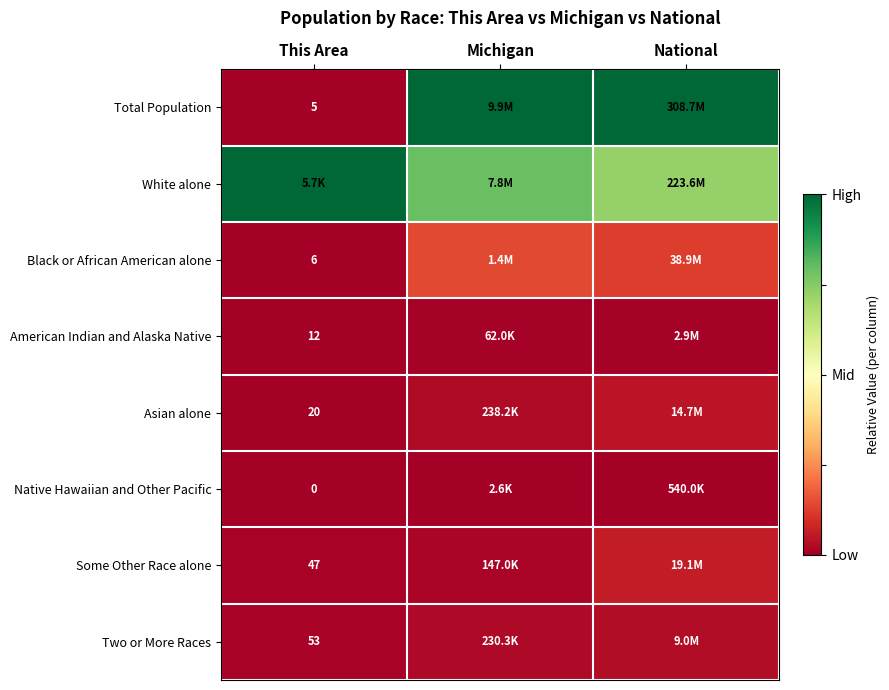

At which label does Total Population reach its minimum?

This Area